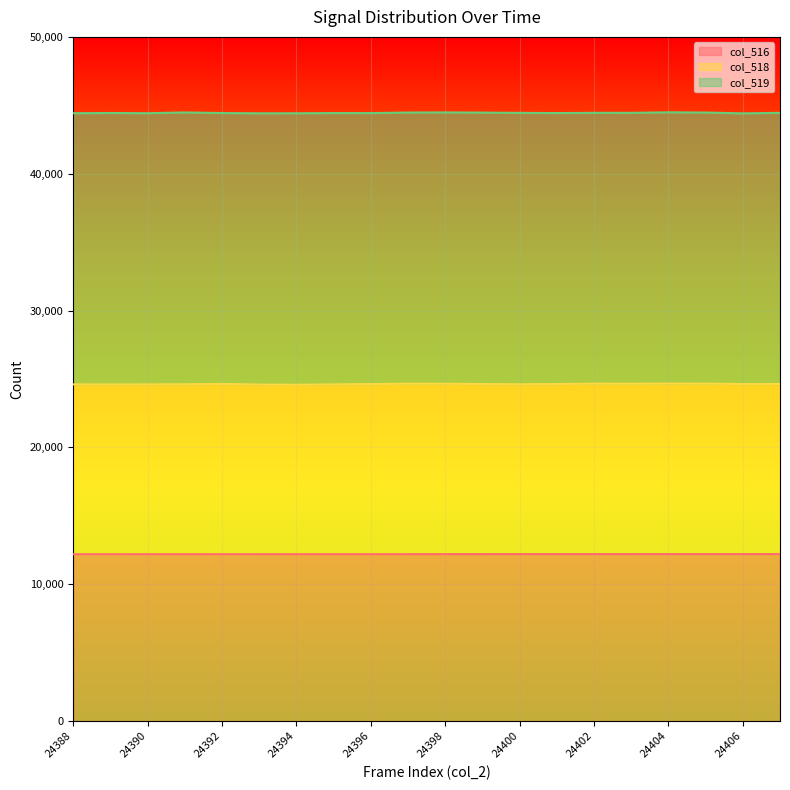

How many values in the col_518 series exceed 24630?

11